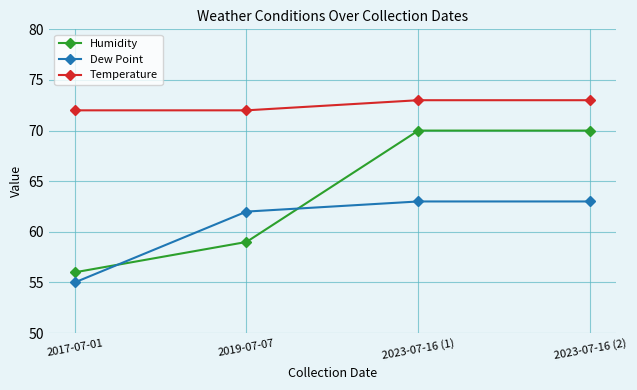

Reading left to right, extract all data points from this chart.

Humidity: 56	59	70	70
Dew Point: 55	62	63	63
Temperature: 72	72	73	73